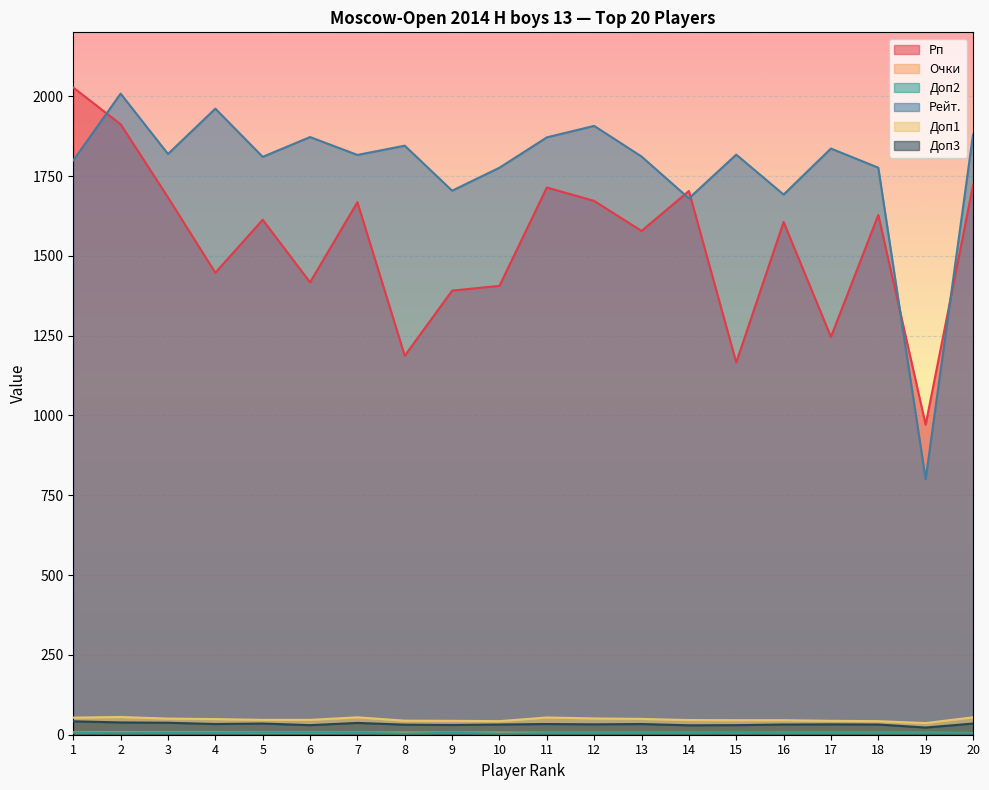

At which category does the chart reach its peak across all series?

1